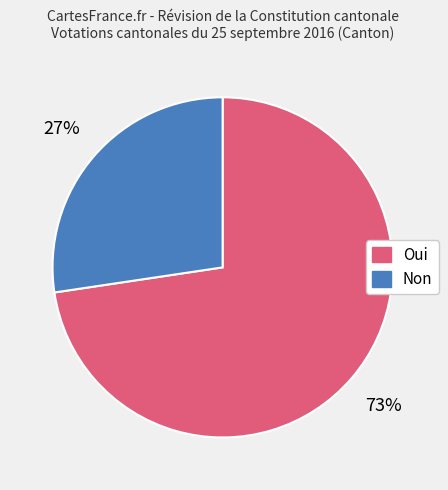

Is it true that Oui is 73% of the pie?

True